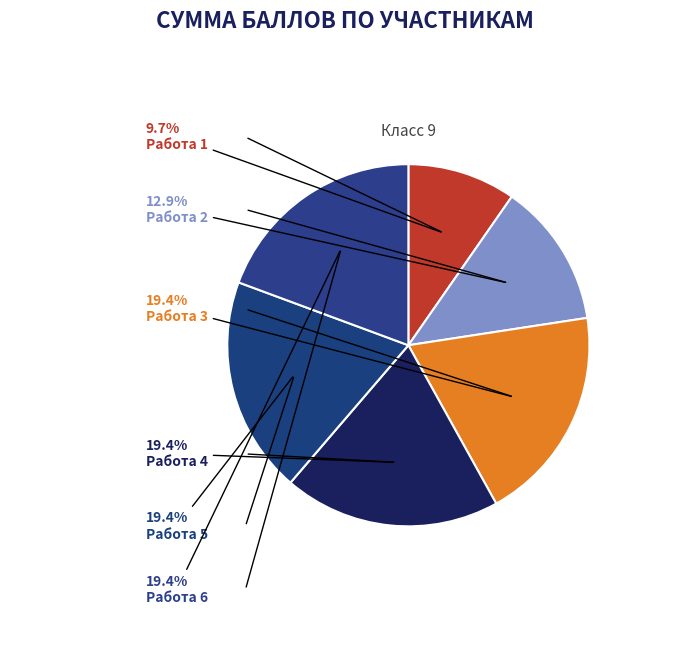

To the nearest percent, what percentage of the pie is Работа 1?

10%